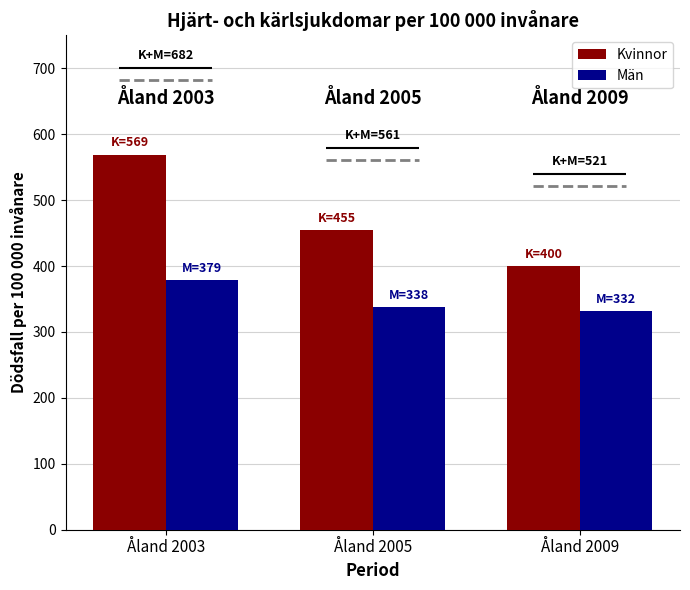

Rank the series by their maximum value, from highest to lowest.

Kvinnor, Män